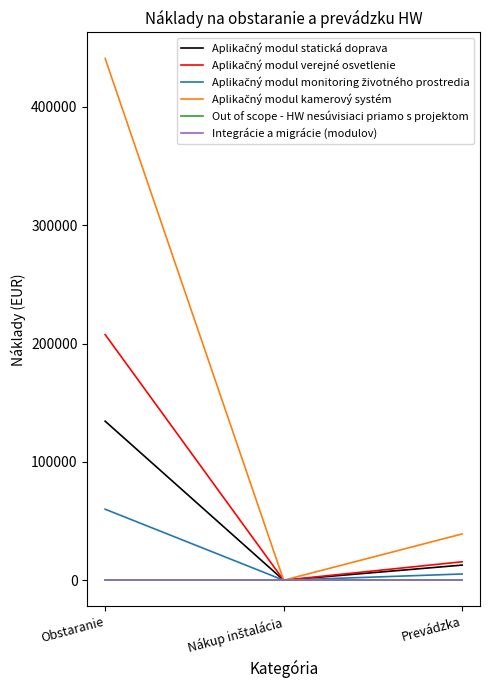

What is the greatest value displayed?

440917.2